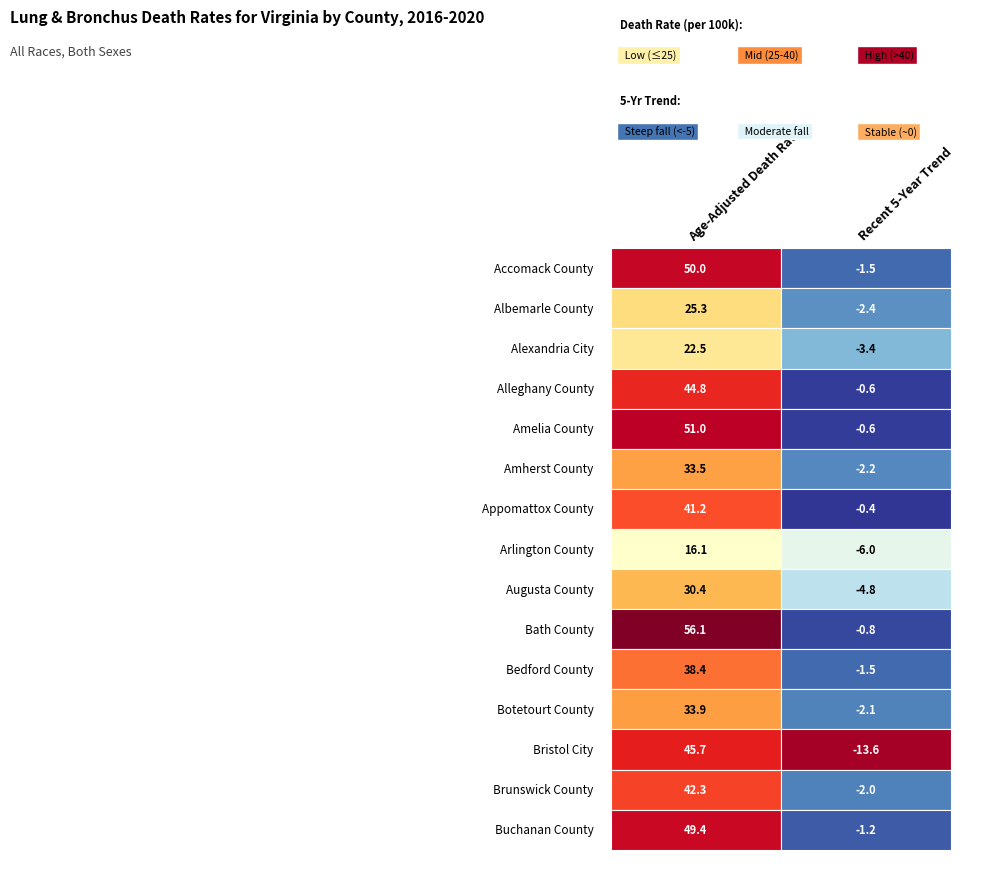

What is the total value across all series at 1?

-43.1